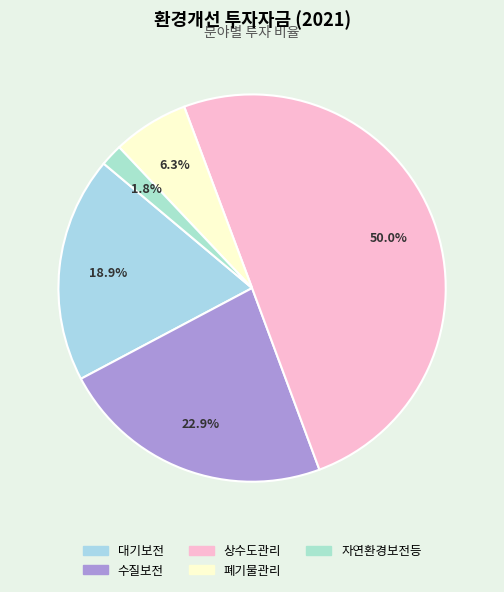

How many slices are in this pie chart?

5